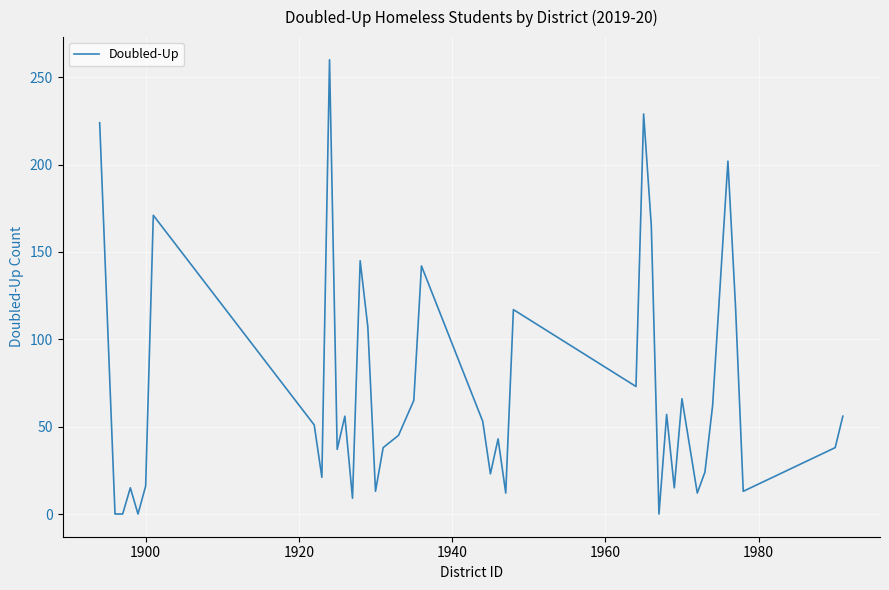

What is the maximum value shown in the chart?

260